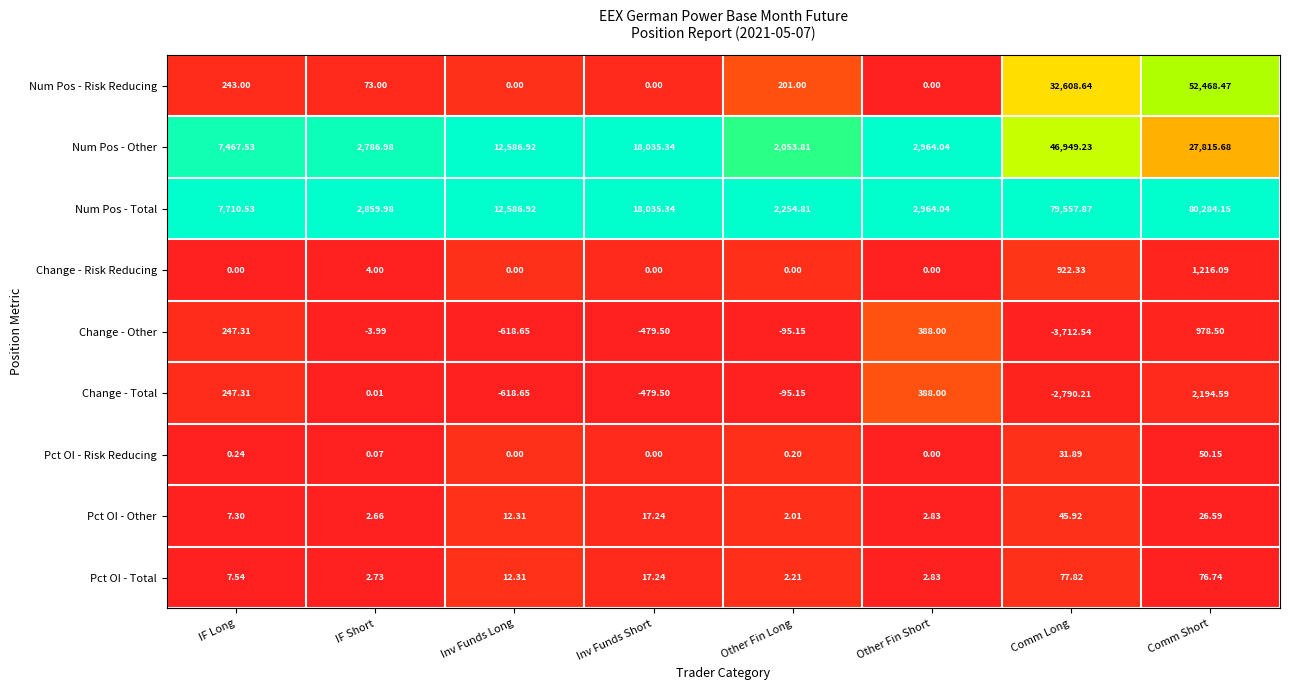

List the labels in order of Num Pos - Total value, smallest first.

Other Fin Long, IF Short, Other Fin Short, IF Long, Inv Funds Long, Inv Funds Short, Comm Long, Comm Short